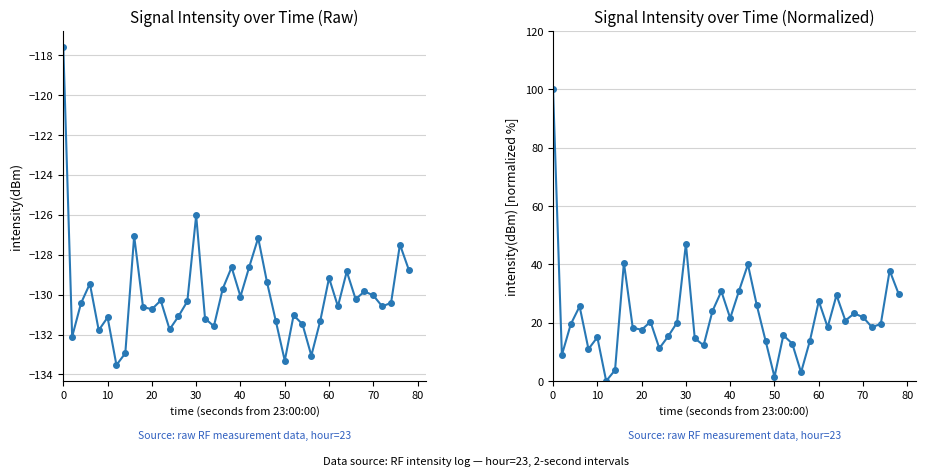

What is the difference between the maximum and minimum values in the intensity(dBm) series?

15.9